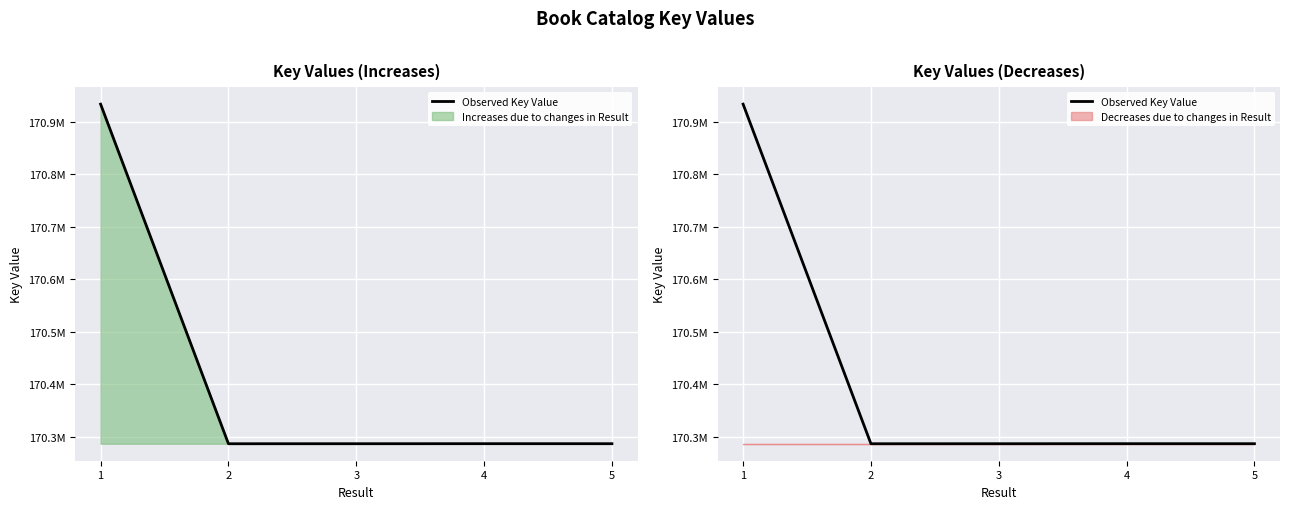

At which label is the value closest to 170610292?

4